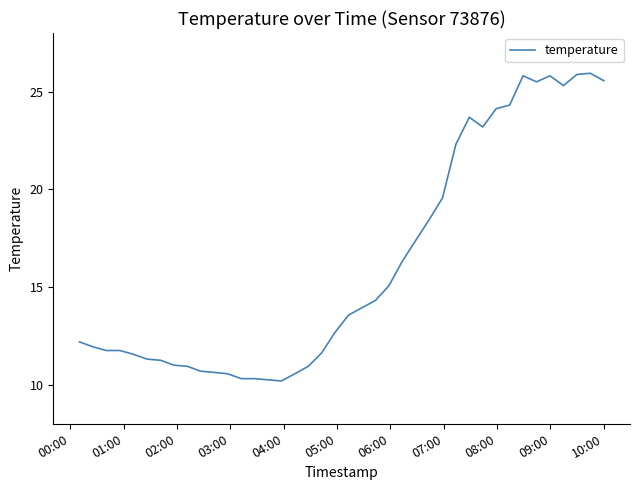

What is the maximum value shown in the chart?

25.9